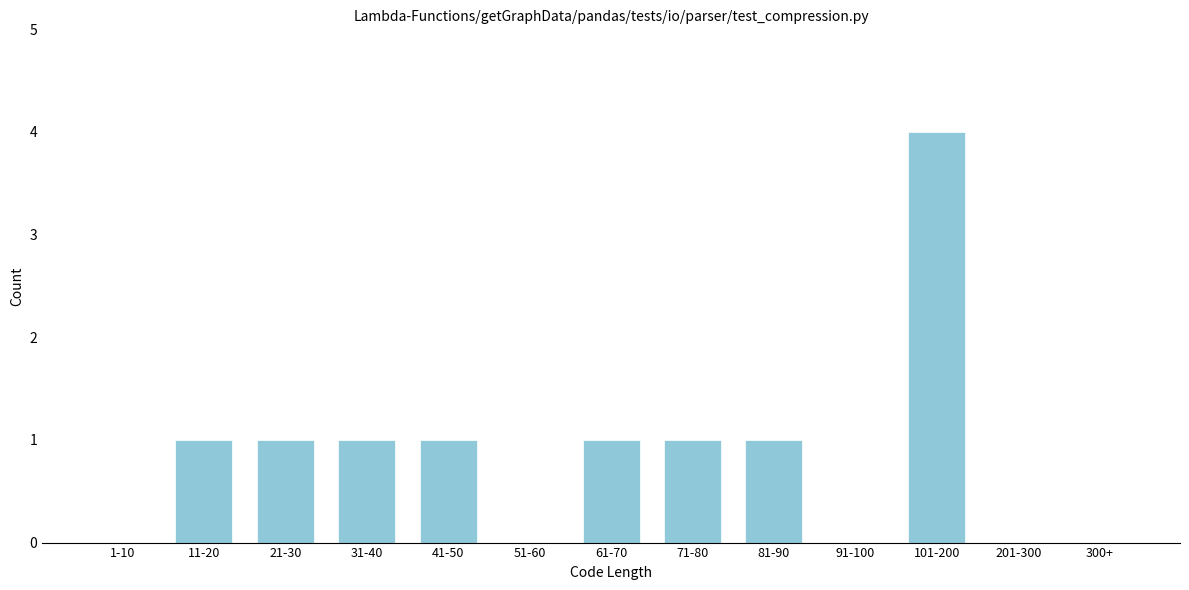

Reading left to right, transcribe all the data shown in this chart.

1-10=0	11-20=1	21-30=1	31-40=1	41-50=1	51-60=0	61-70=1	71-80=1	81-90=1	91-100=0	101-200=4	201-300=0	300+=0